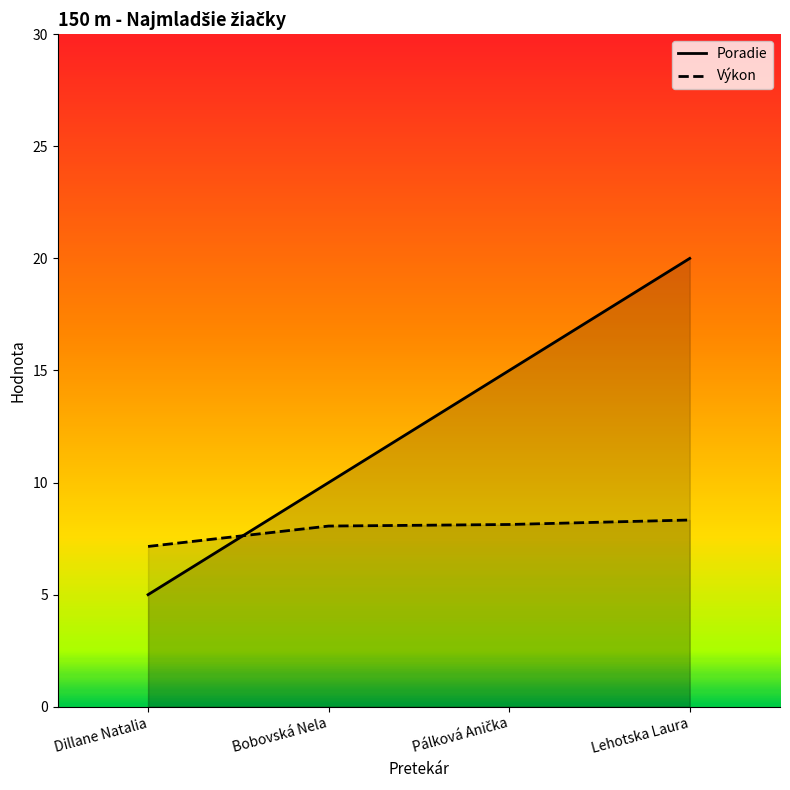

Which series ends up on top after the final intersection of Výkon and Poradie?

Poradie